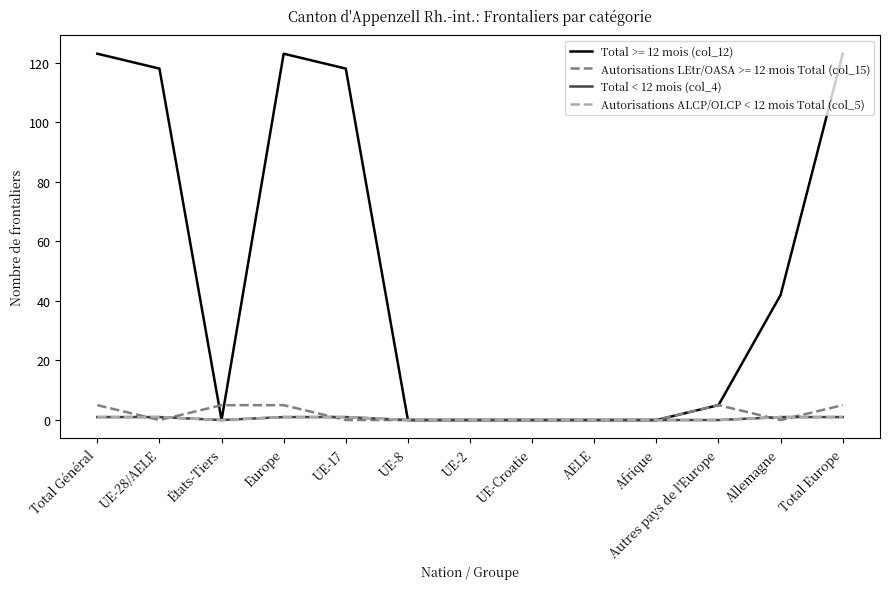

Does the chart have visible grid lines?

No